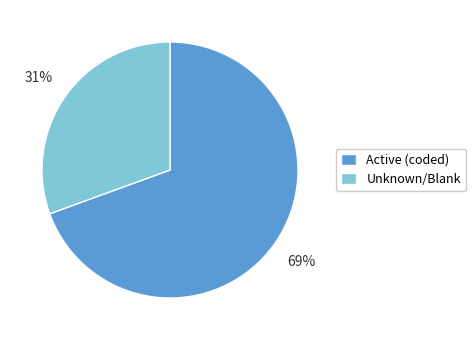

What percentage is the Unknown/Blank slice, to the nearest percent?

31%